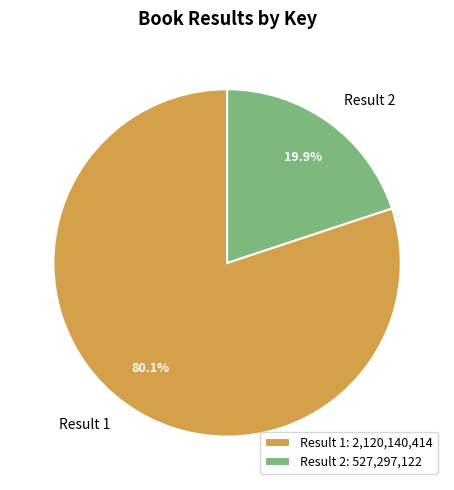

Rank the categories by value from lowest to highest.

Result 2, Result 1